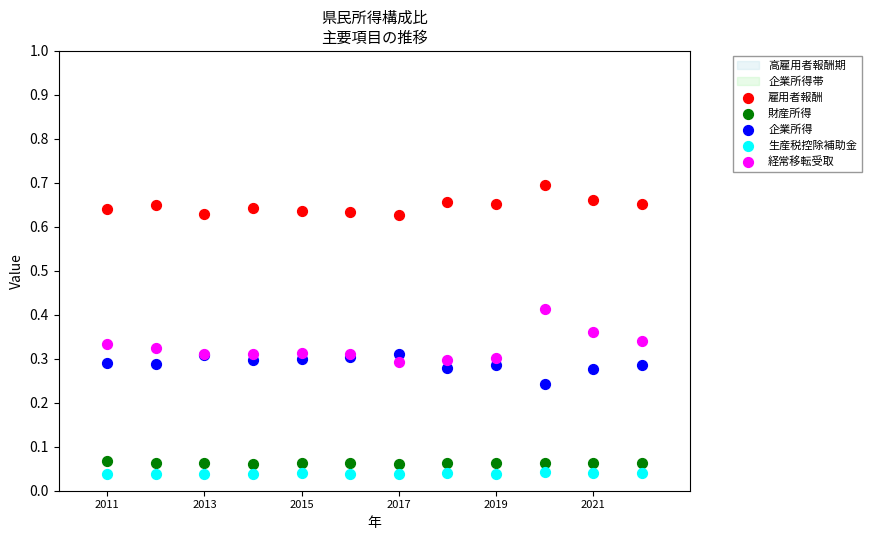

Which series contains the lowest Y value?

生産税控除補助金